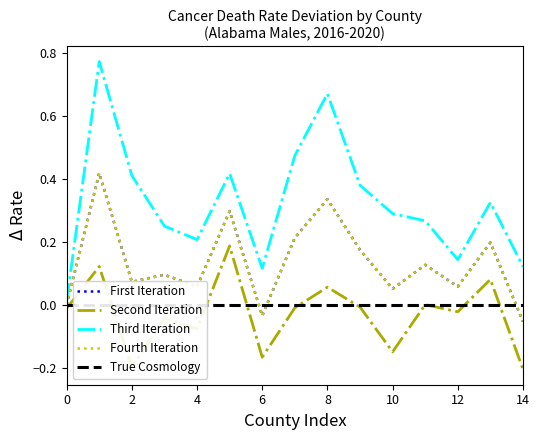

What is the label of the 5th point from the right?

10